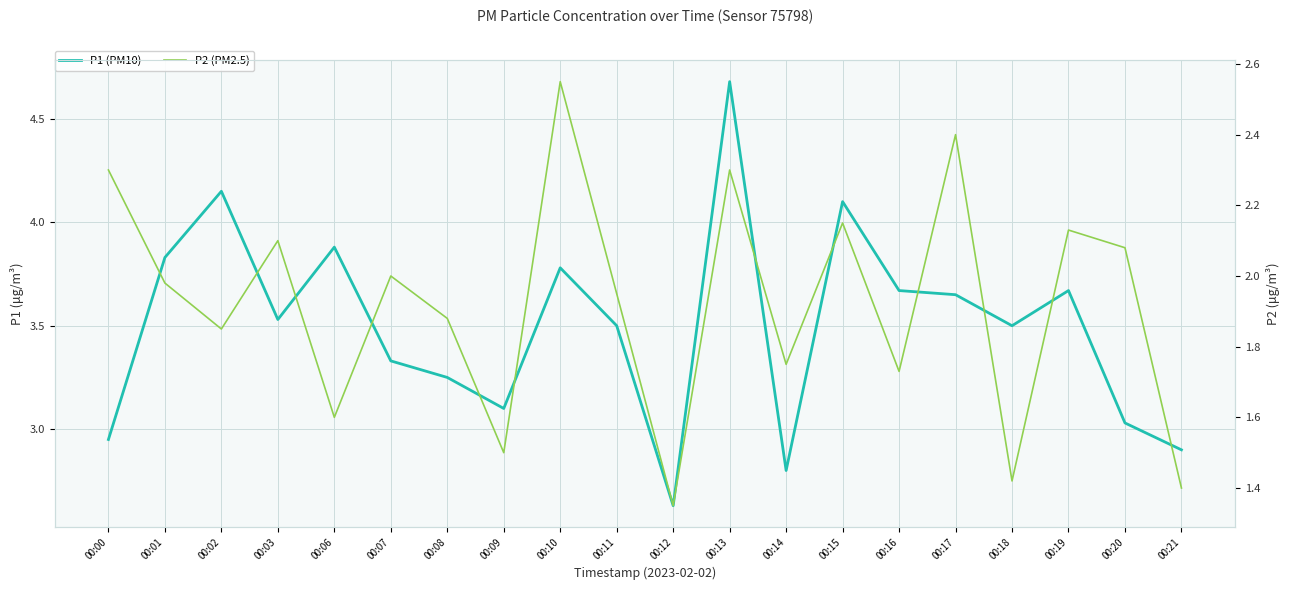

Does the chart display data point markers on the line(s)?

No